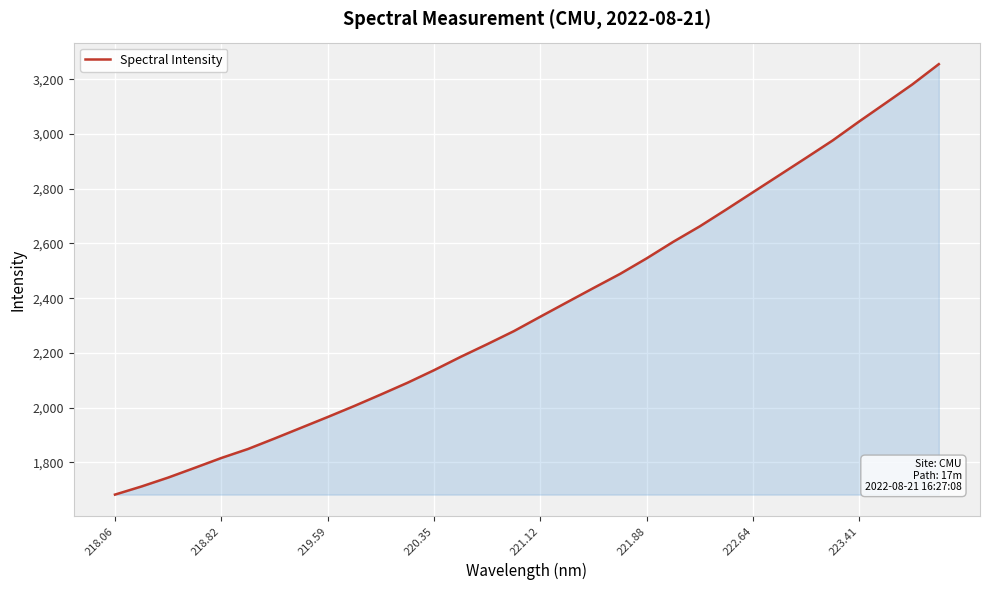

Count the number of data series in this chart.

1